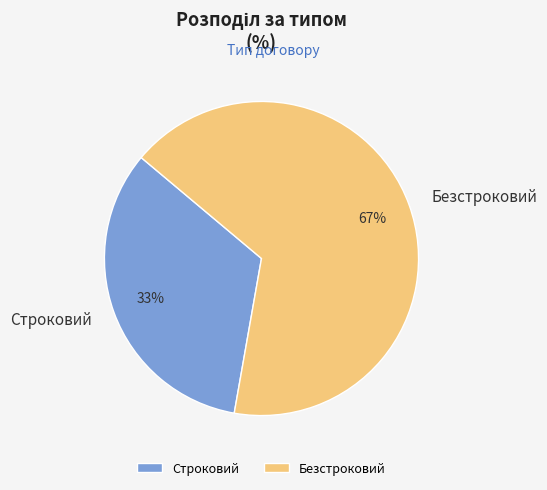

Count the number of slices in the pie.

2